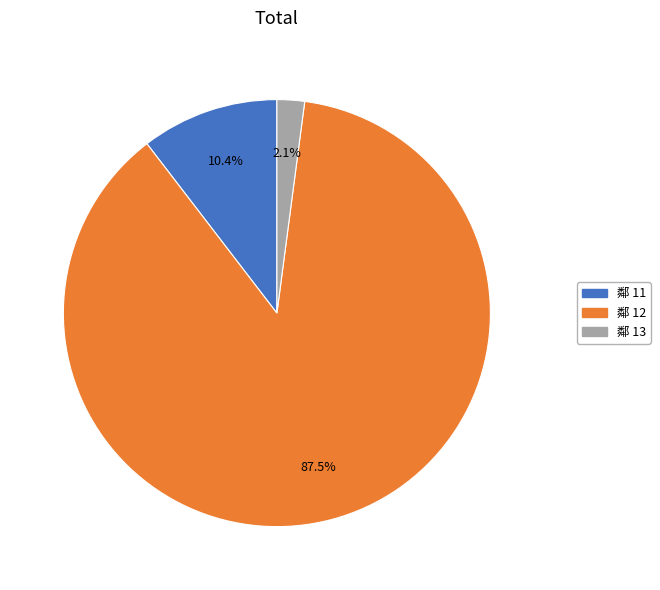

Does any single category account for the majority?

Yes